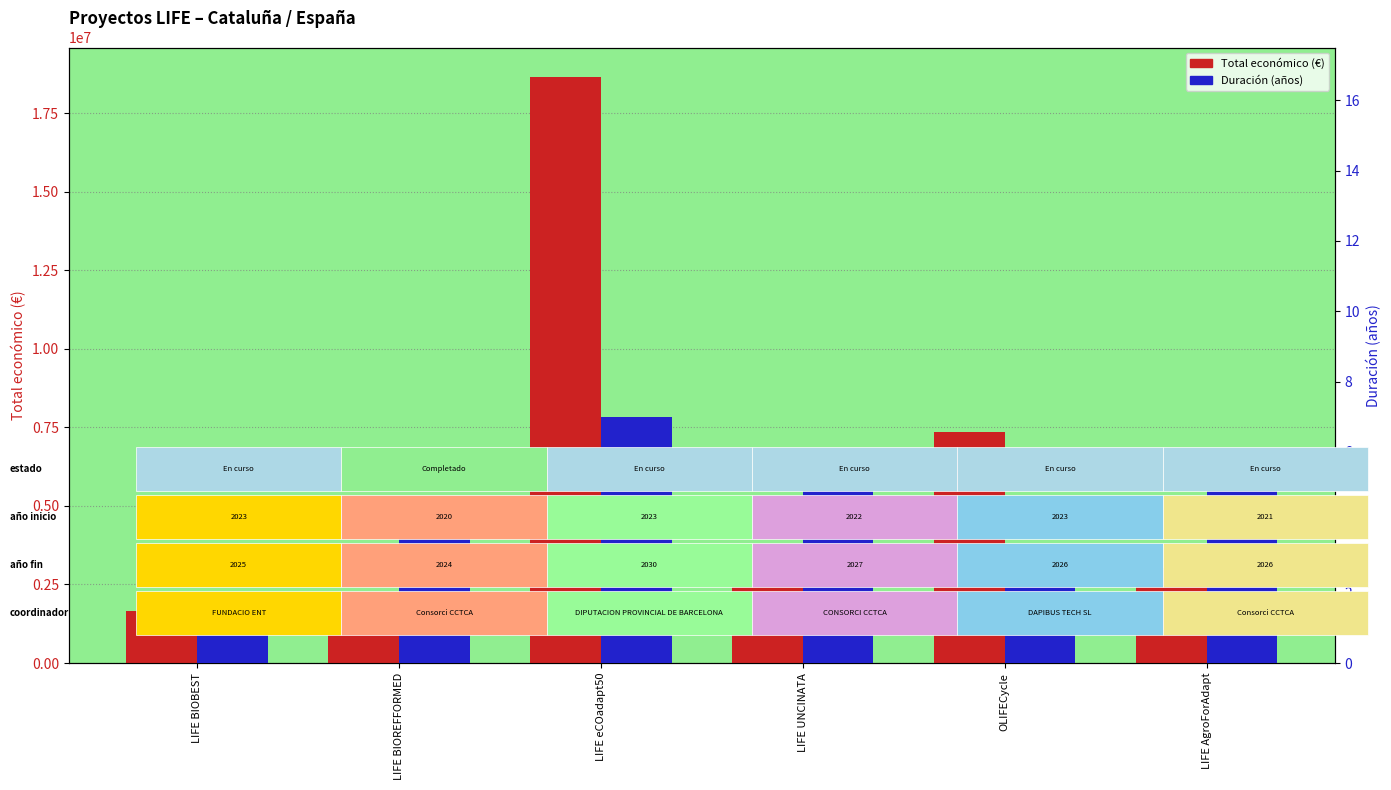

The value of Total económico (€) at LIFE BIOBEST is 1664600. True or false?

True